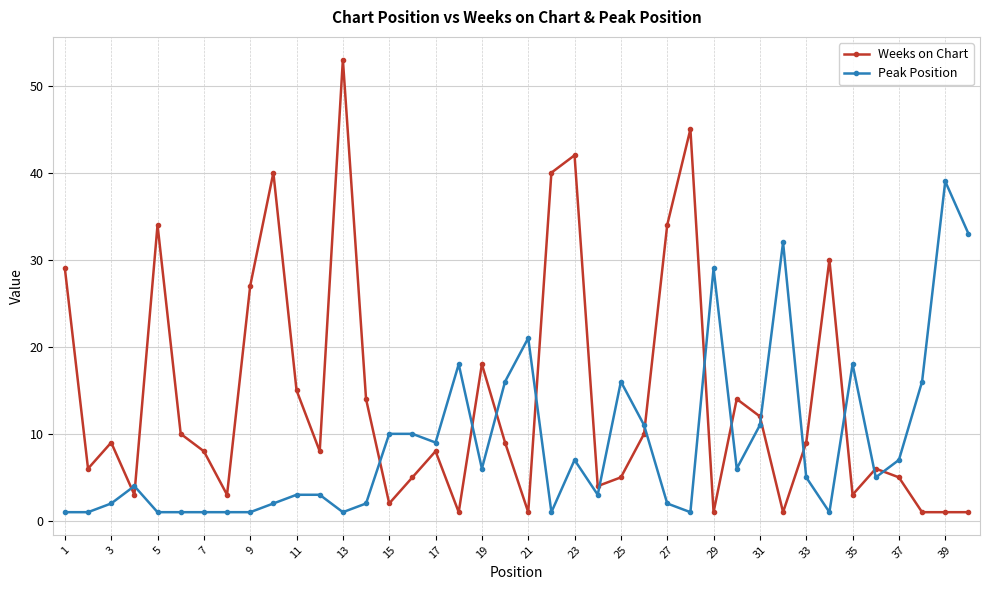

Which series has the largest range (max minus min)?

Weeks on Chart